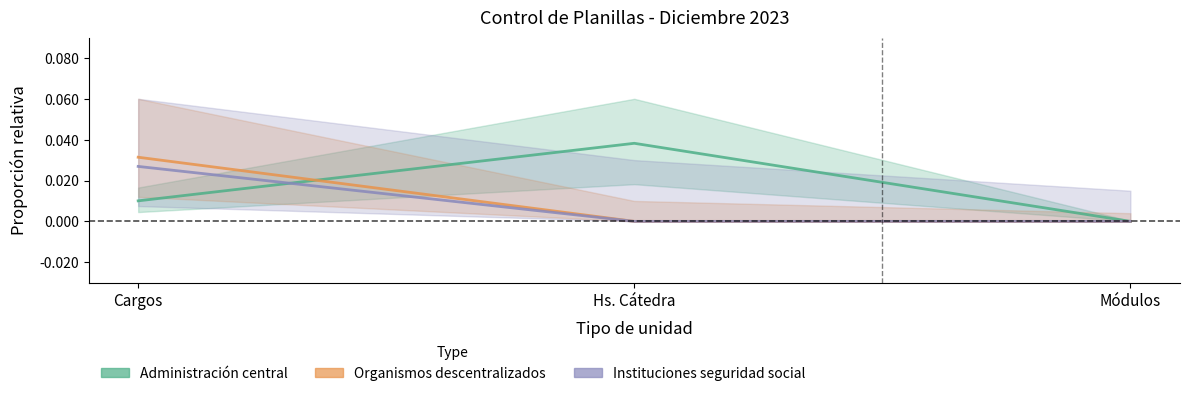

Which series has the largest total across all categories?

Administración central